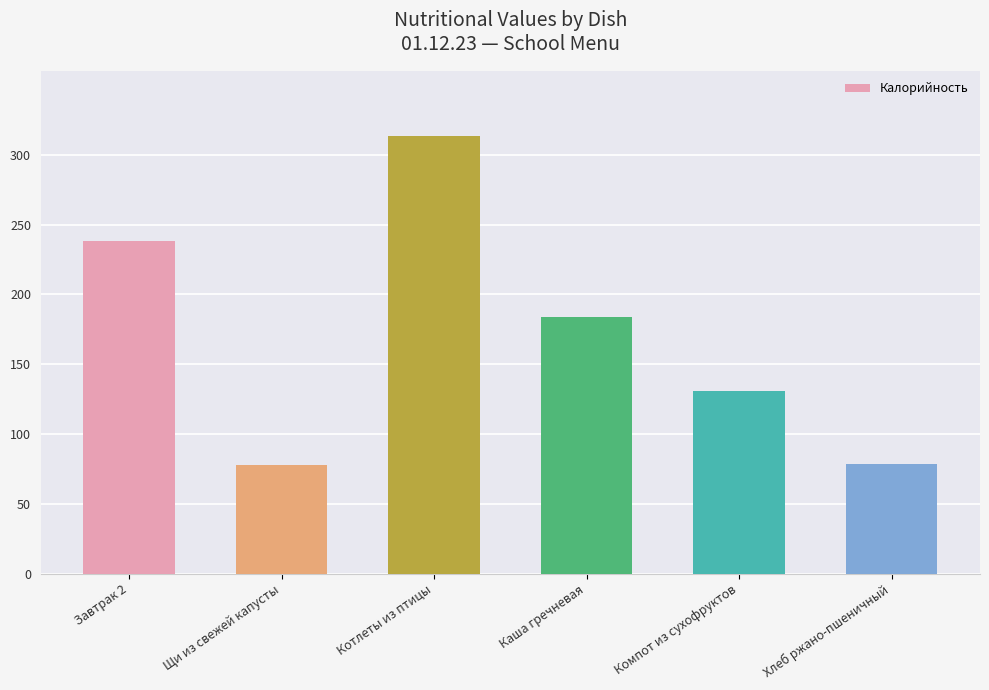

What is the difference between the values at Компот из сухофруктов and Хлеб ржано-пшеничный?

52.8